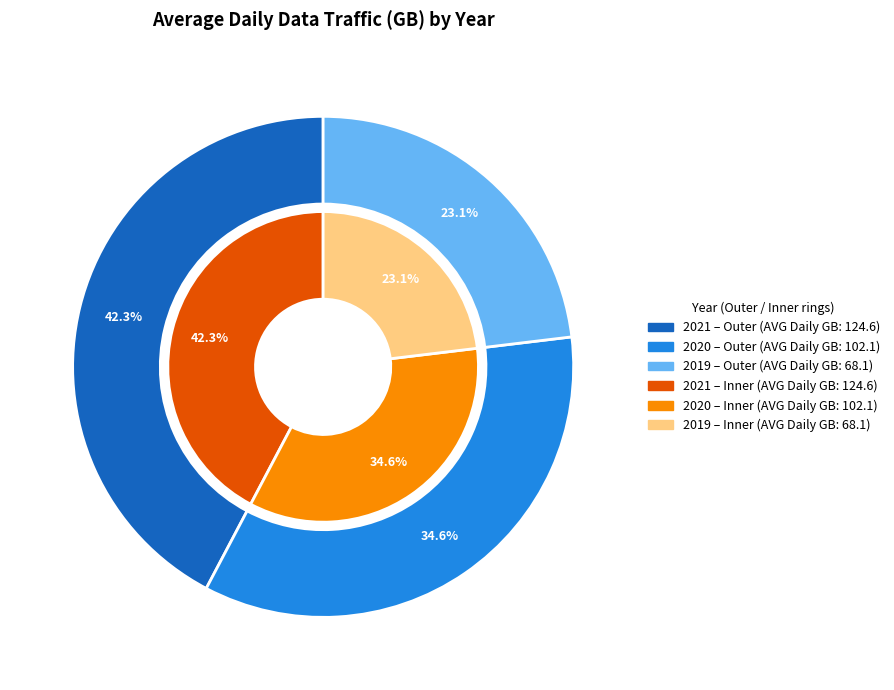

Approximately how many times larger is the value at 2021 compared to 2020?

1.2